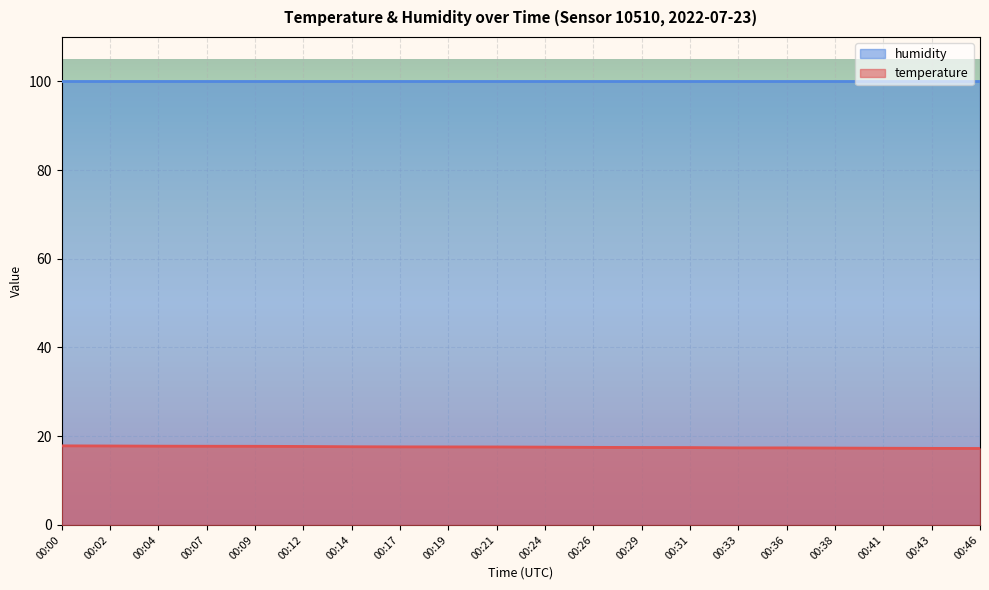

What value does the data have at 00:07?

17.7